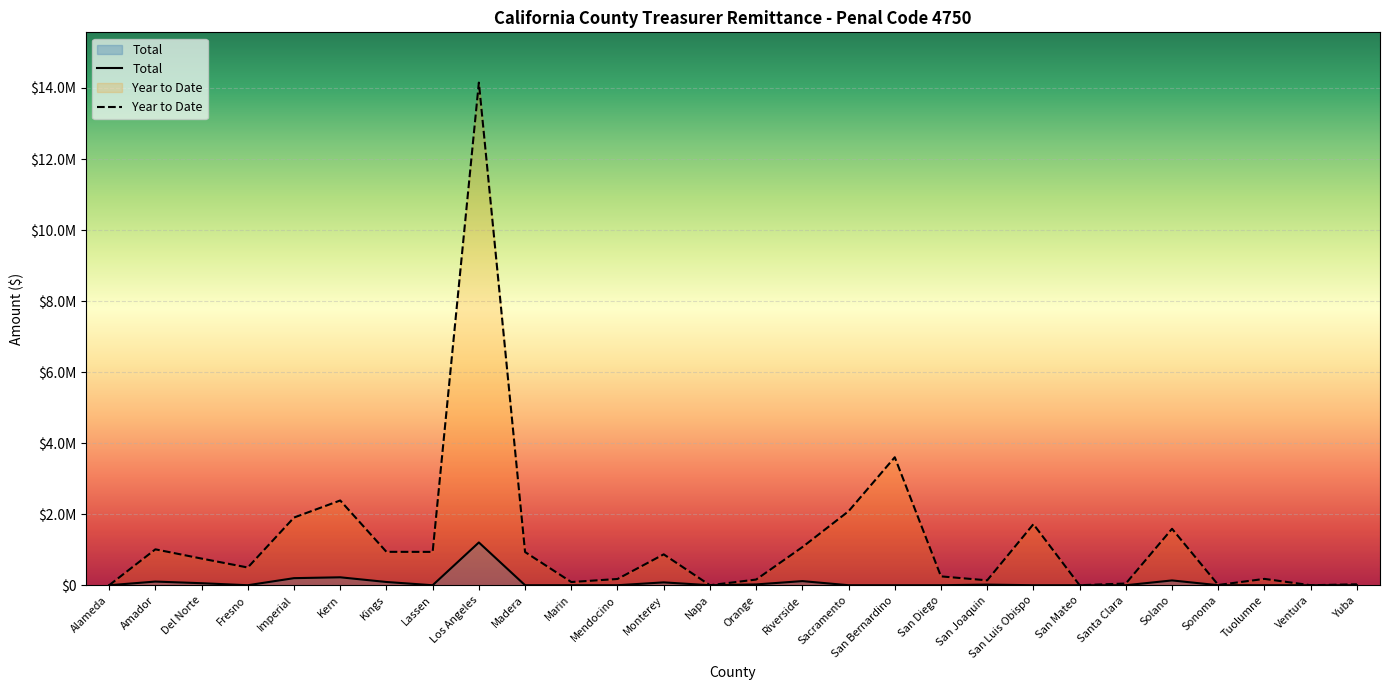

How many series are shown in this chart?

2